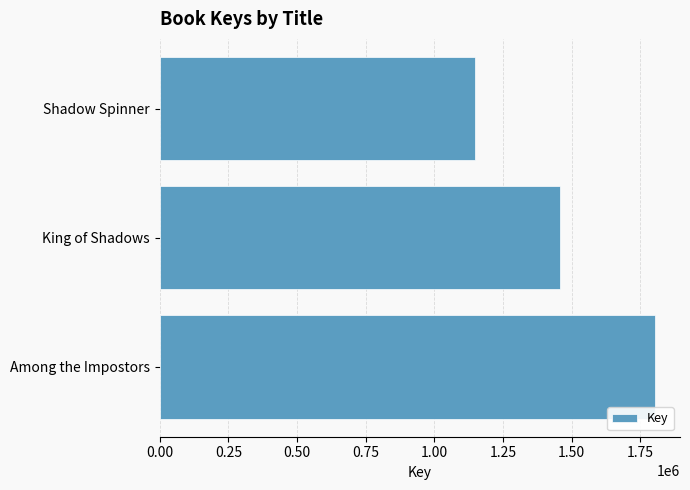

Reading bottom to top, transcribe all the data shown in this chart.

Among the Impostors=1804927	King of Shadows=1458275	Shadow Spinner=1147060